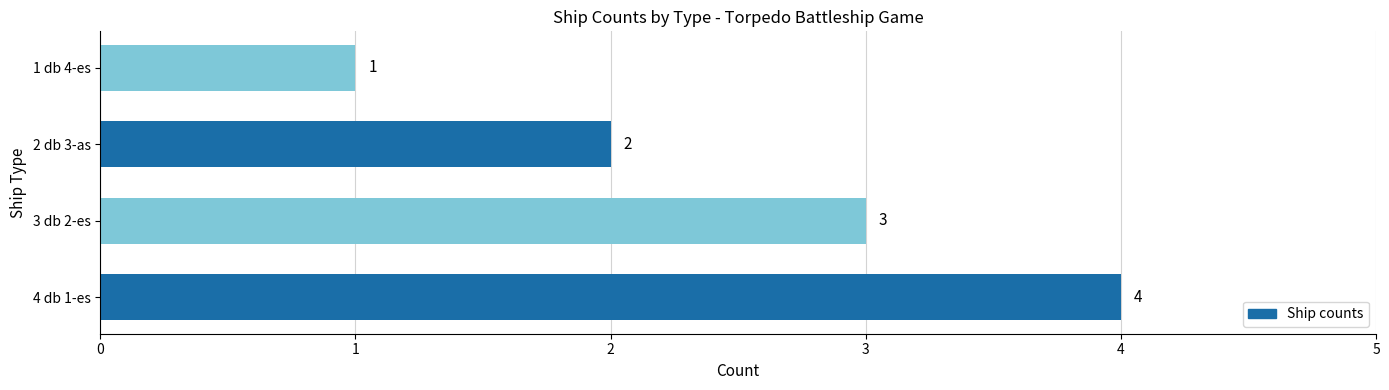

Are the bars grouped side by side (vs. stacked)?

No